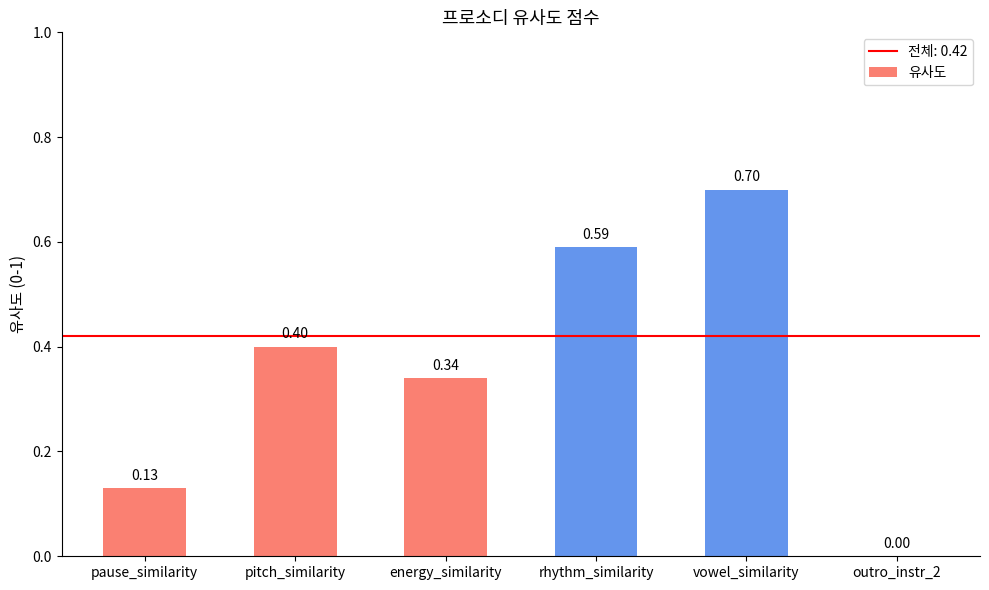

The value at outro_instr_2 is 0.0. True or false?

True